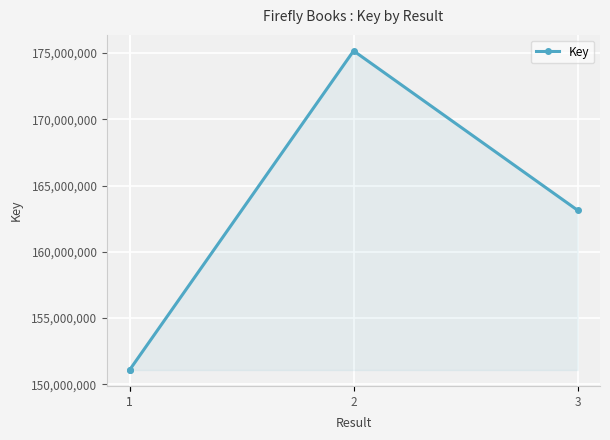

How many points are higher than both their immediate neighbors (excluding endpoints)?

1